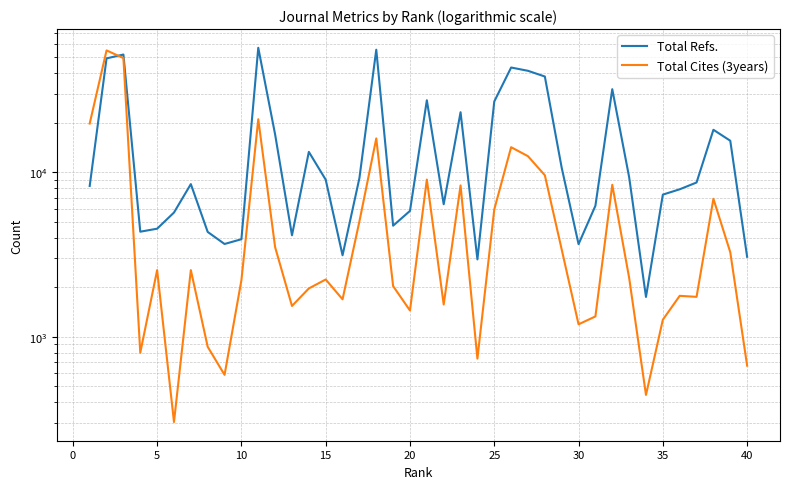

What is the average value of the Total Cites (3years) series?

7140